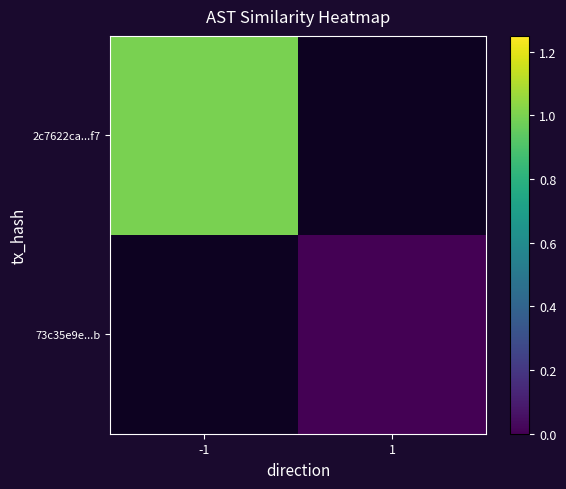

Is the value of 73c35e9e...b at 1 greater than the value of 2c7622ca...f7 at -1?

No